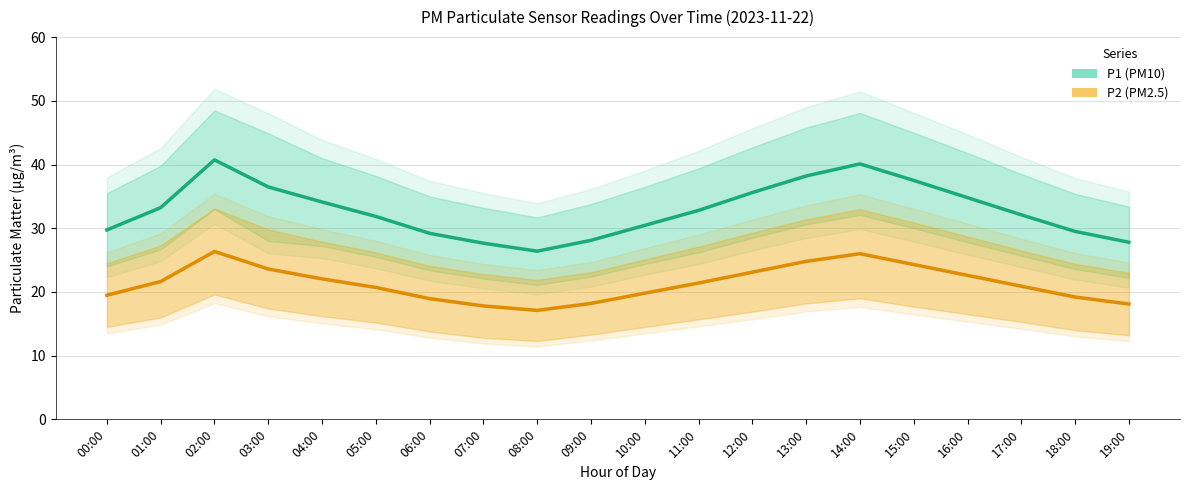

What is the label of the 18th point from the left?

17:00